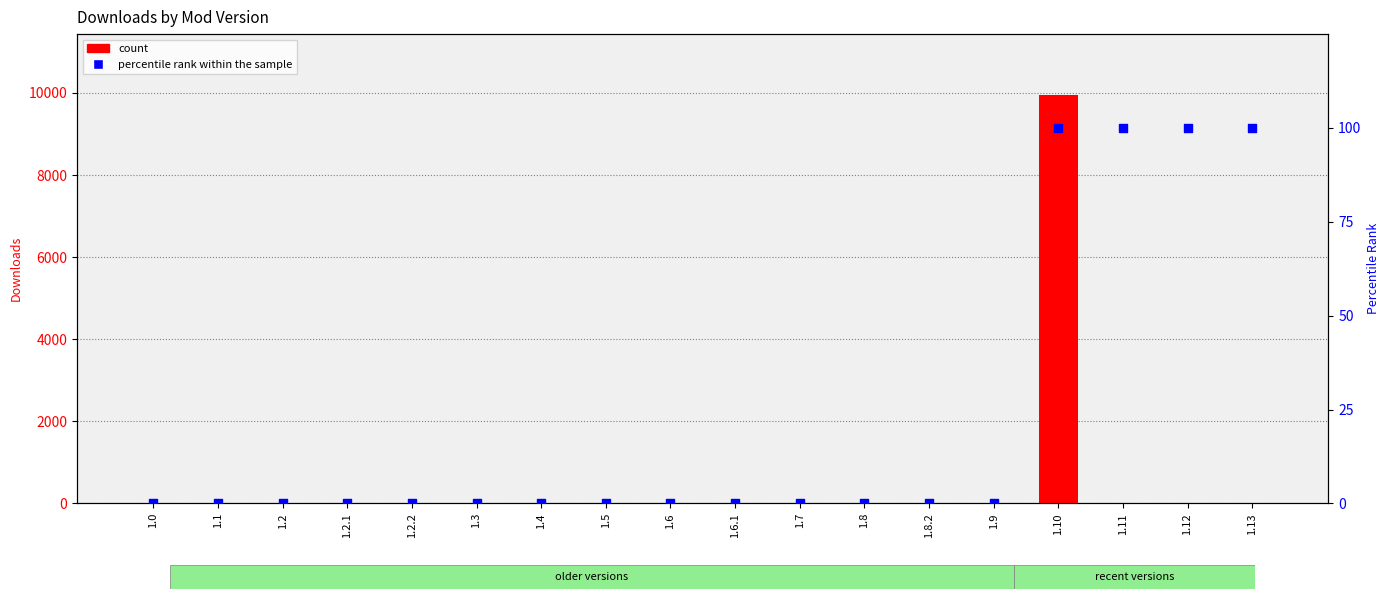

Which series contains the highest Y value?

count